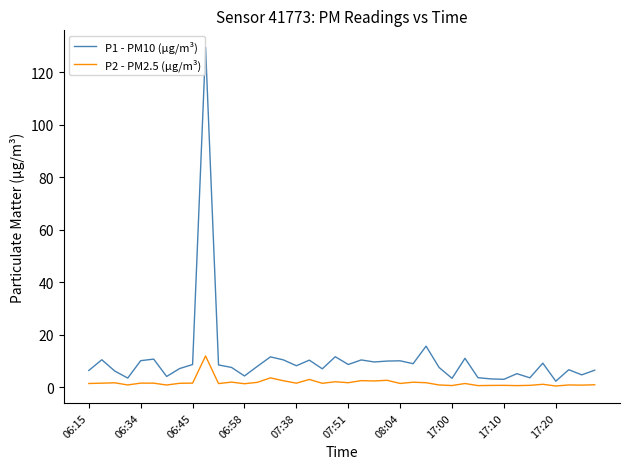

Rank the series by their maximum value, from highest to lowest.

P1 - PM10 (µg/m³), P2 - PM2.5 (µg/m³)